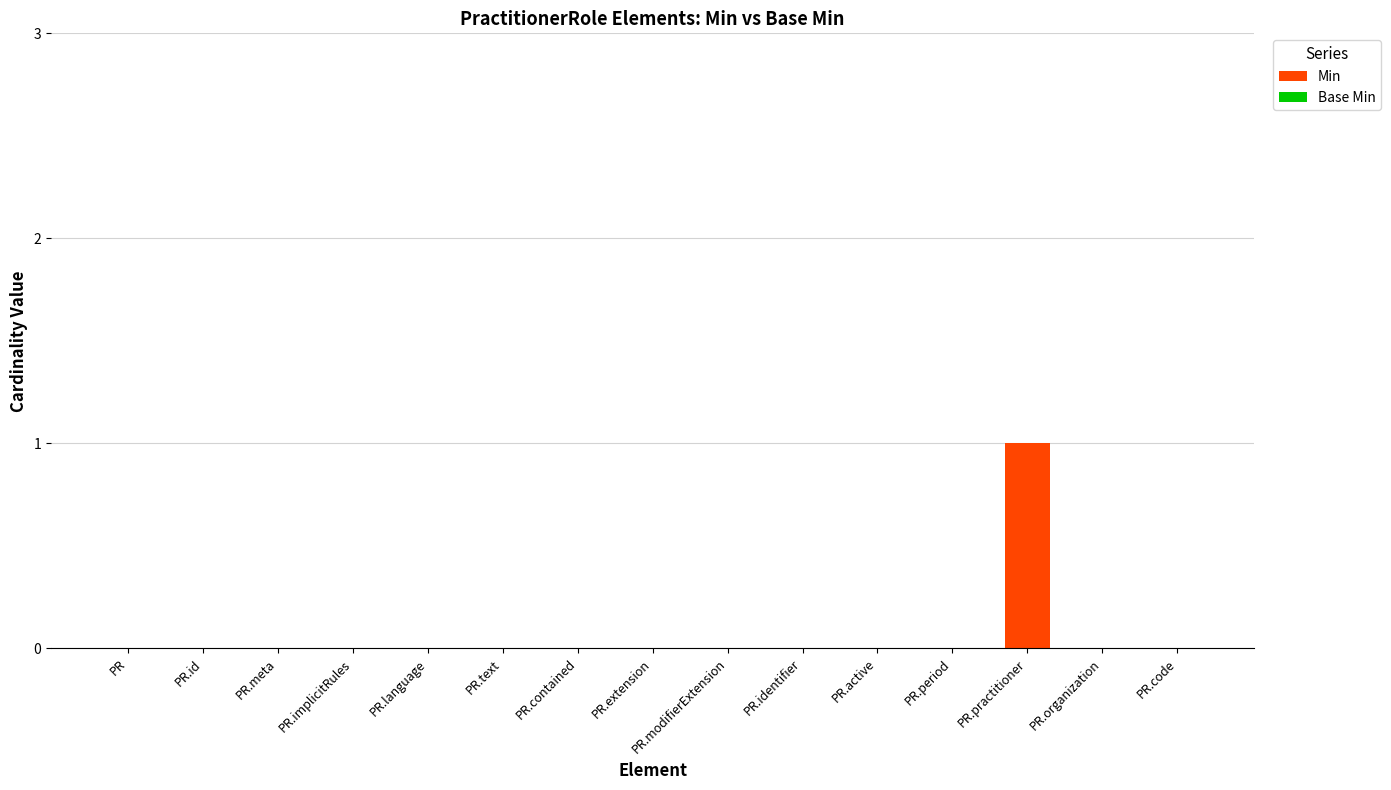

Which category has the highest value across all series?

PR.practitioner